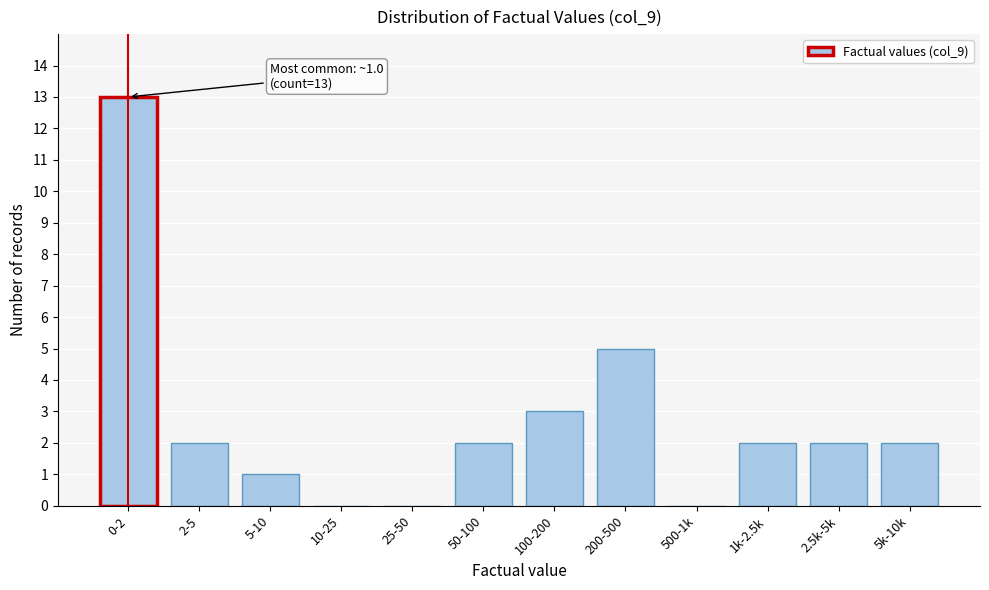

Reading left to right, what are all the values shown in this chart?

0-2=13	2-5=2	5-10=1	10-25=0	25-50=0	50-100=2	100-200=3	200-500=5	500-1k=0	1k-2.5k=2	2.5k-5k=2	5k-10k=2